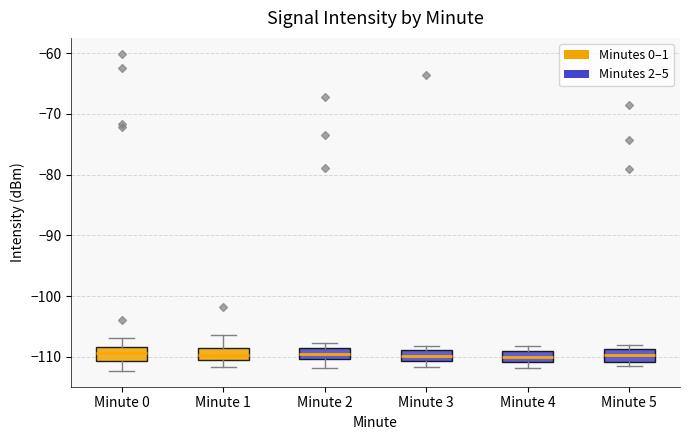

Where does the lower whisker of the box for Minute 2 end on the y-axis? The values are not printed on the chart, so give them approximately, as read against the axis.

-112